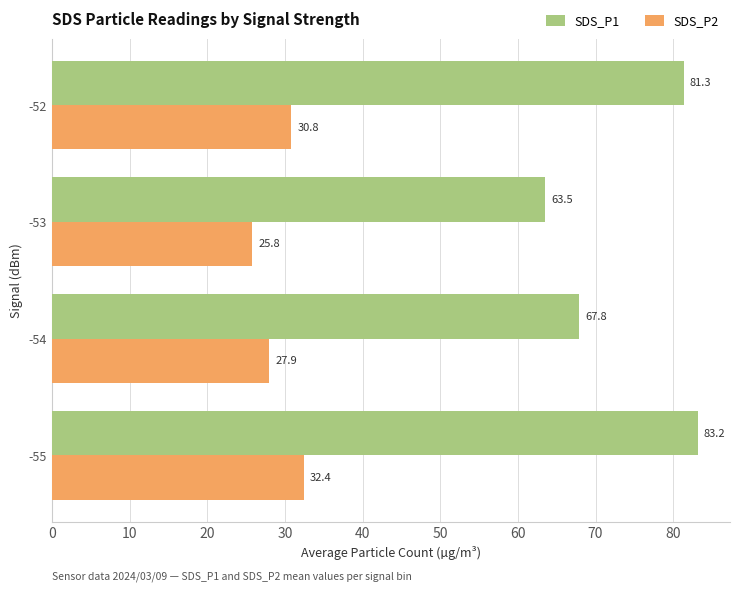

Rank the series by their average value, from lowest to highest.

SDS_P2, SDS_P1